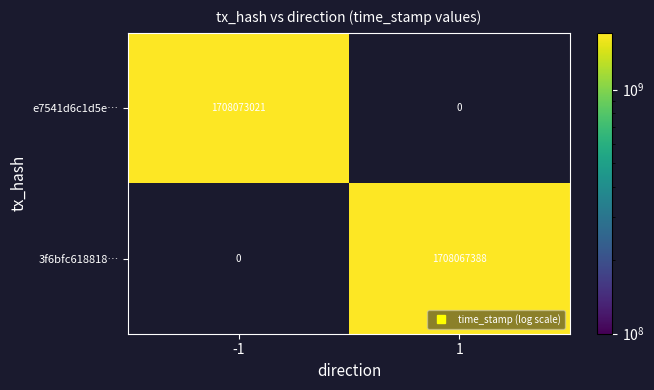

The 3f6bfc618818… series shows 1708067388.0 at 1. True or false?

True